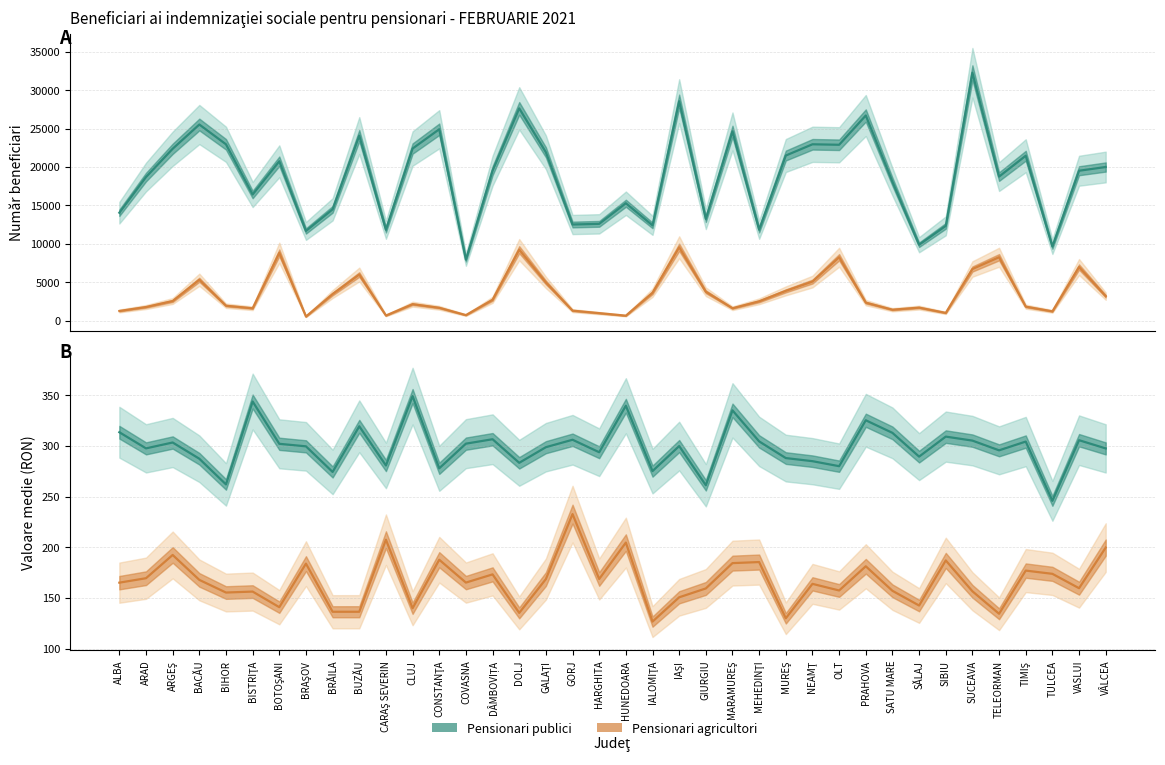

True or false: Pensionari publici - Număr beneficiari has a value of 2682.1 at GORJ.

False